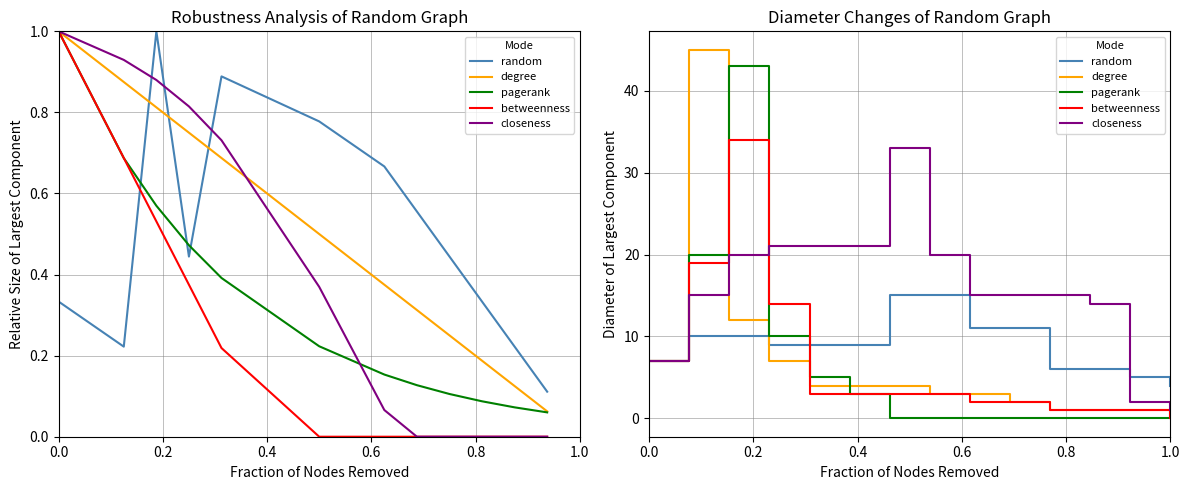

How many lines are shown in the chart?

5